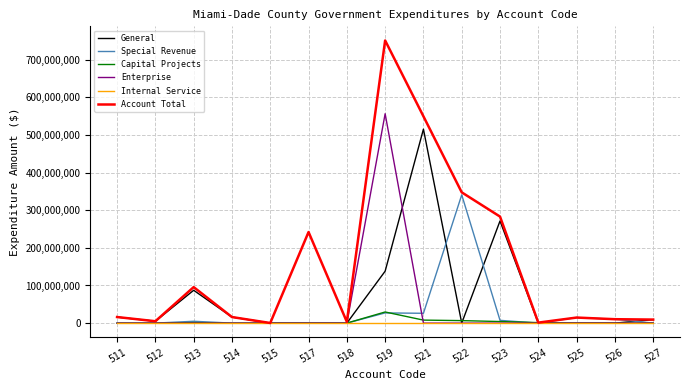

How many lines are shown in the chart?

6